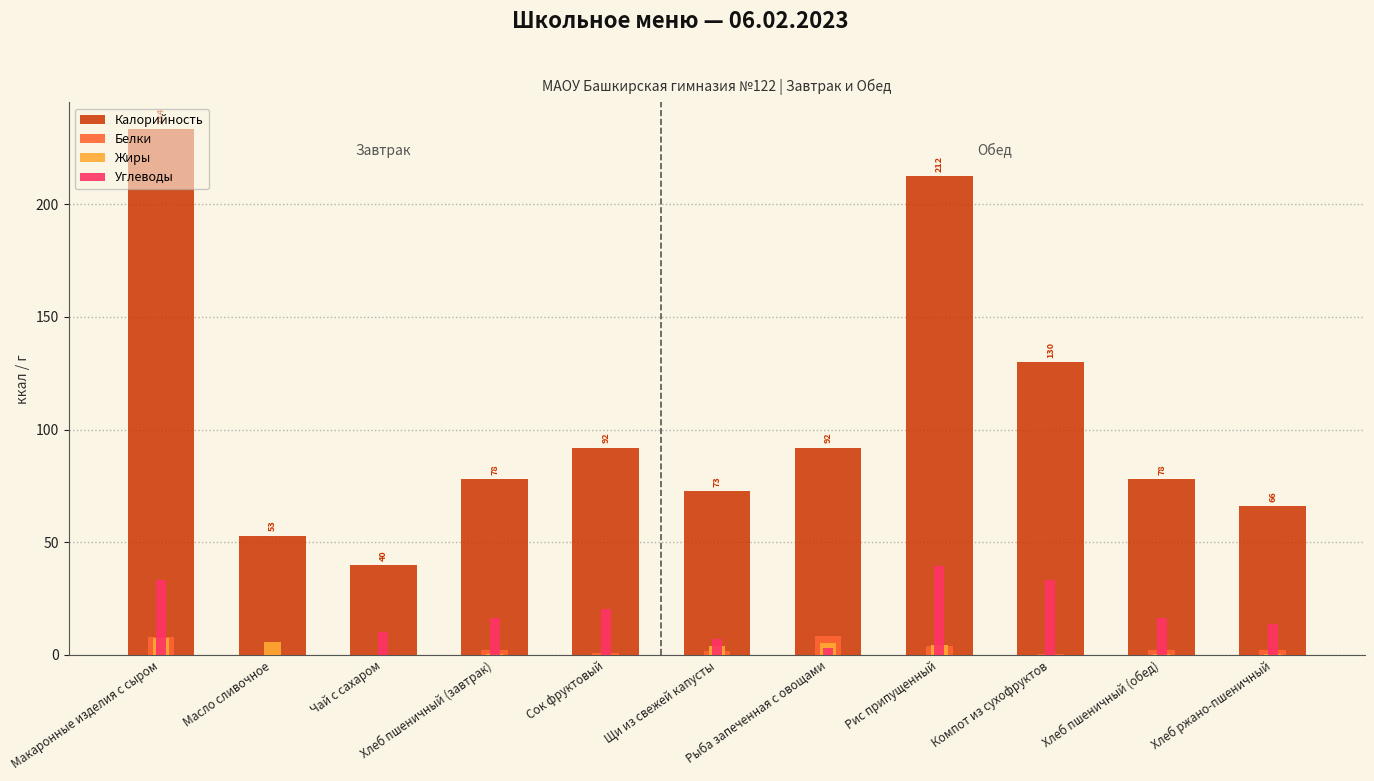

Reading right to left, transcribe all the data shown in this chart.

Калорийность: 66.0	78.0	129.8	212.5	91.9	72.6	92.0	78.0	39.9	52.9	233.5
Белки: 2.4	2.4	0.4	3.9	8.4	1.6	1.0	2.4	0.0	0.1	7.8
Жиры: 0.3	0.3	0.1	4.4	5.1	4.1	0.2	0.3	0.0	5.8	7.6
Углеводы: 13.8	16.5	33.1	39.3	2.9	7.2	20.2	16.5	10.0	0.1	33.2